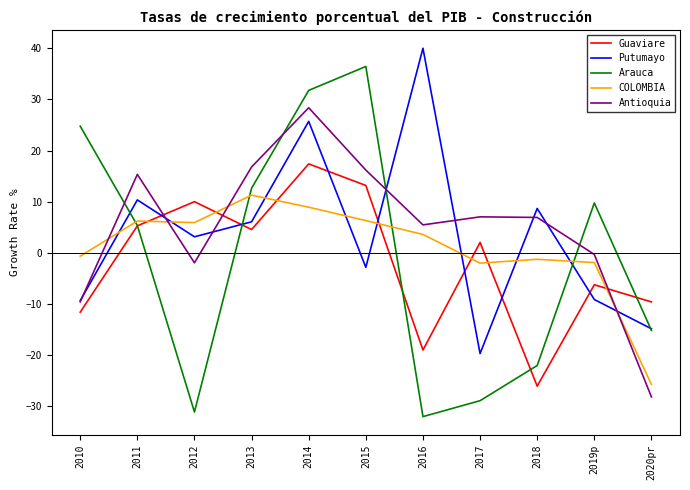

At which label does Putumayo reach its minimum?

2017